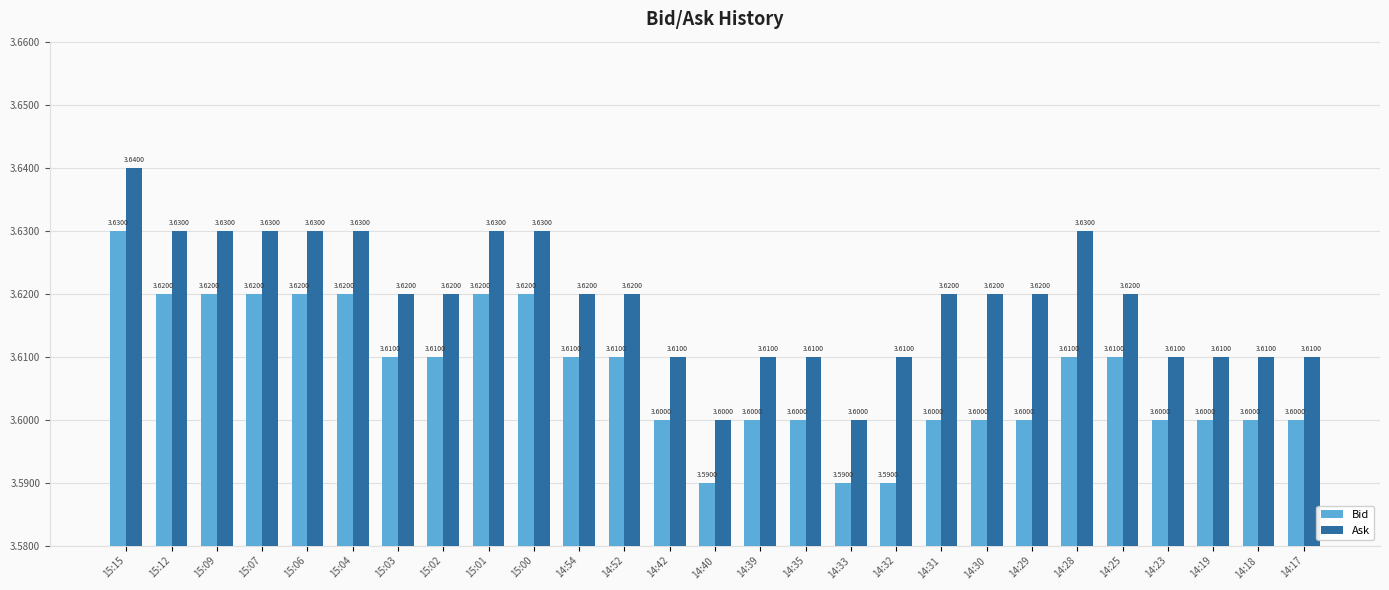

At which category does the chart reach its peak across all series?

15:15